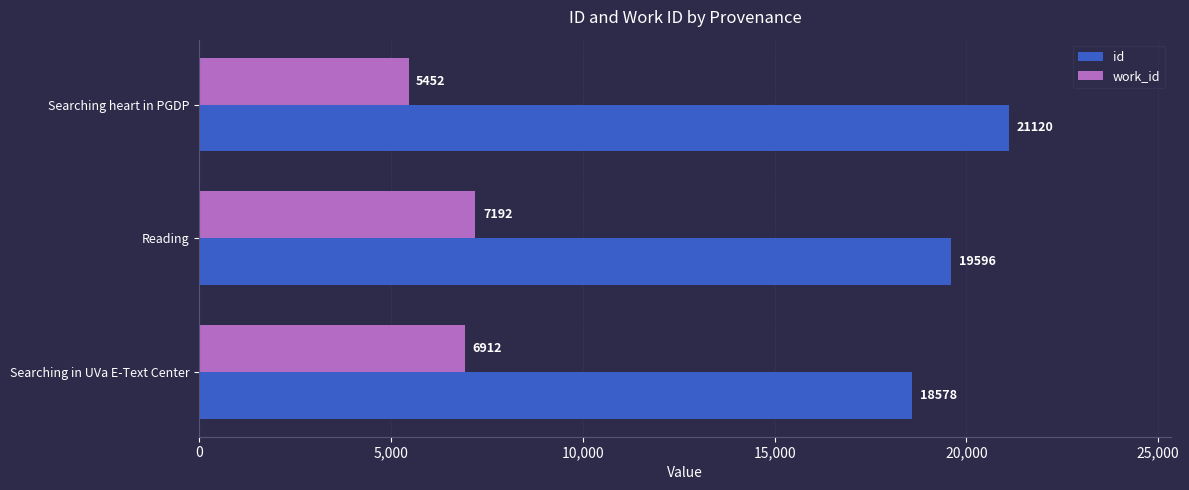

How many data points does each series have?

3